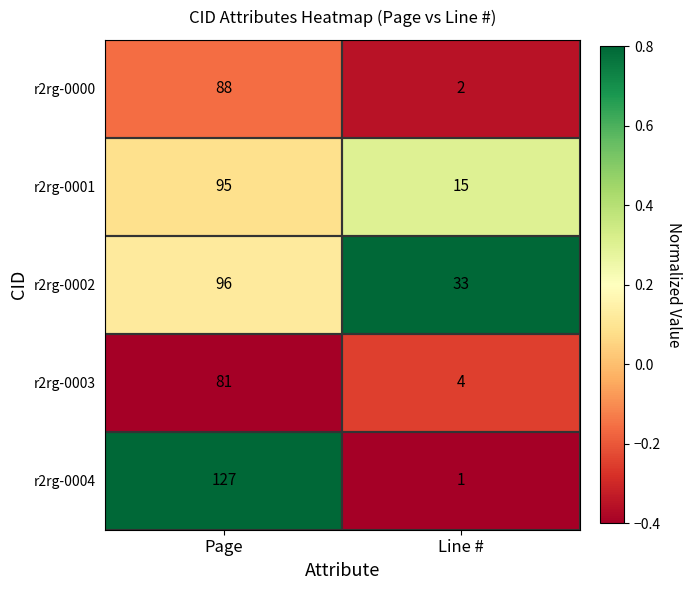

Which series has the largest range (max minus min)?

r2rg-0004